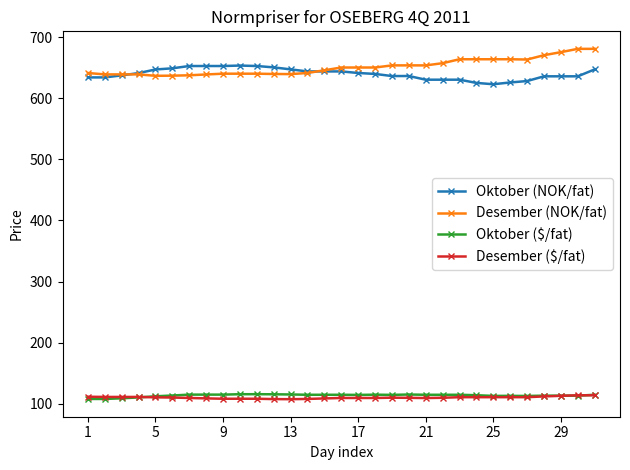

What is the value of the Oktober (NOK/fat) point at the 18th from the left?

639.6